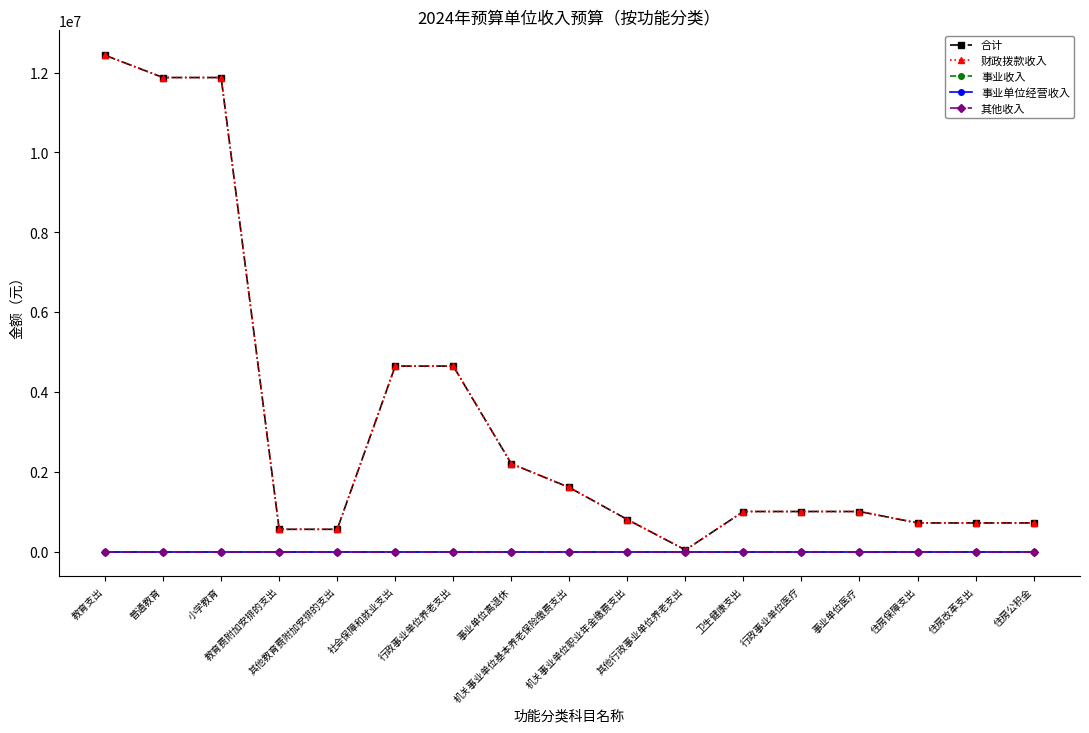

Does the chart have visible grid lines?

No